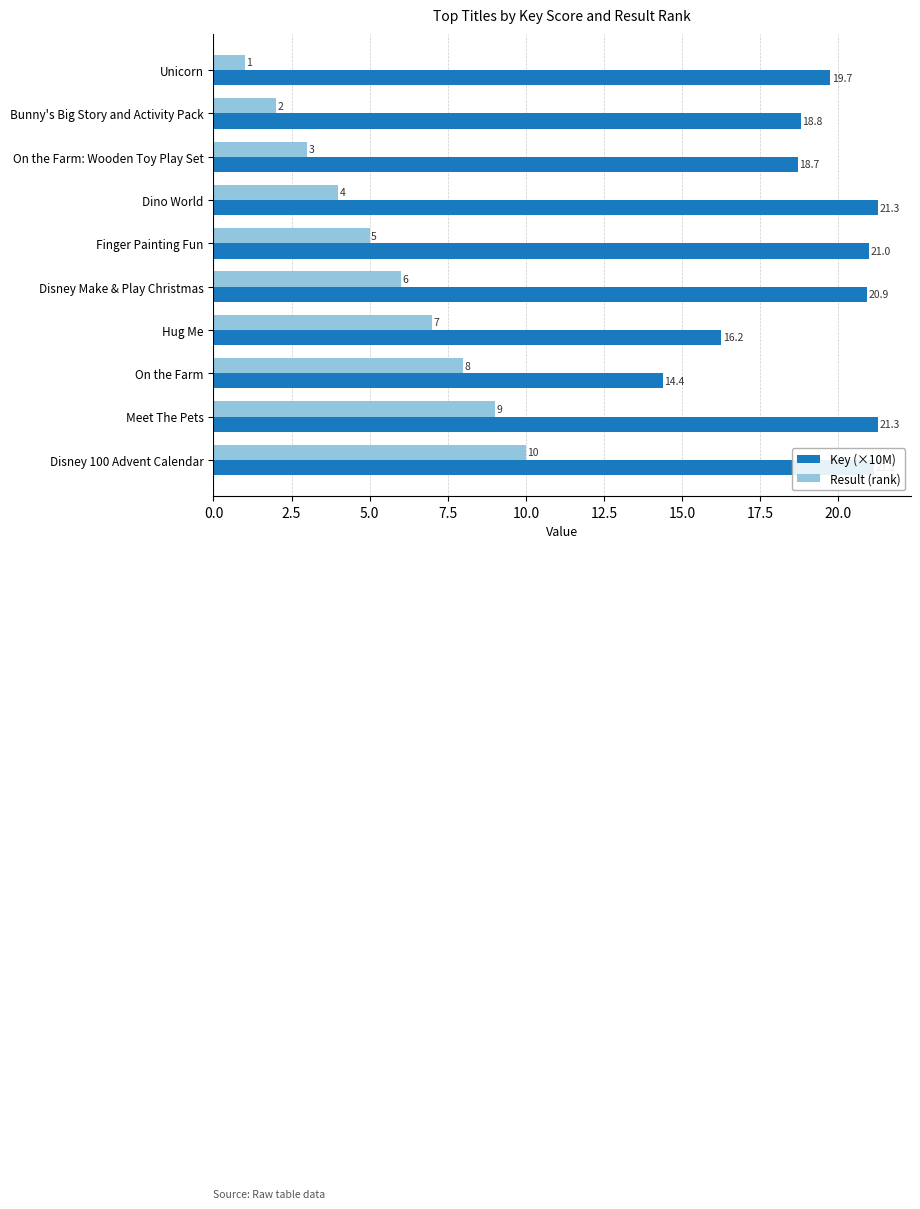

Rank the categories by Result (rank) value from lowest to highest.

Unicorn, Bunny's Big Story and Activity Pack, On the Farm: Wooden Toy Play Set, Dino World, Finger Painting Fun, Disney Make & Play Christmas, Hug Me, On the Farm, Meet The Pets, Disney 100 Advent Calendar